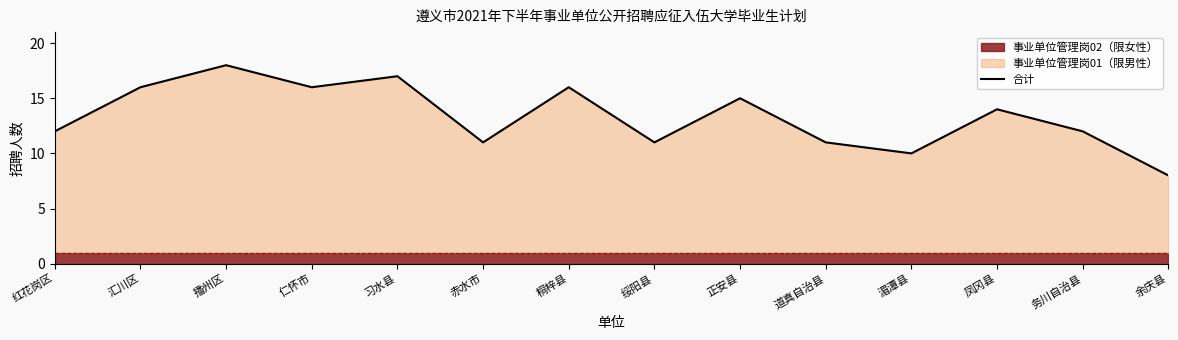

Does the chart display data point markers on the line(s)?

No